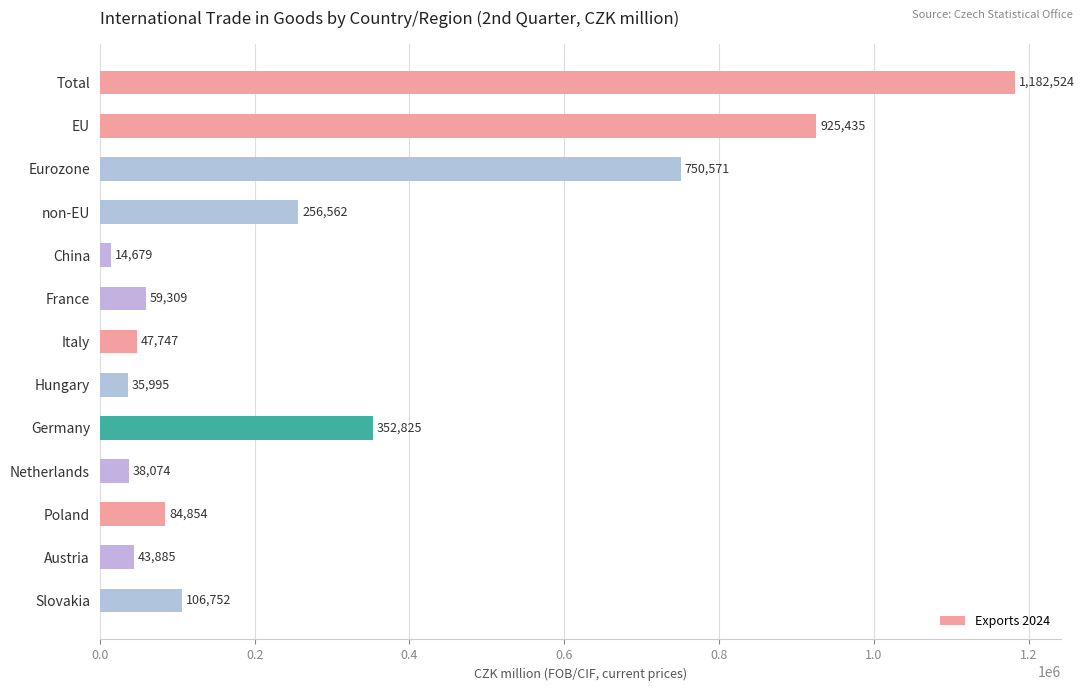

At which label is the value closest to 598601?

Eurozone